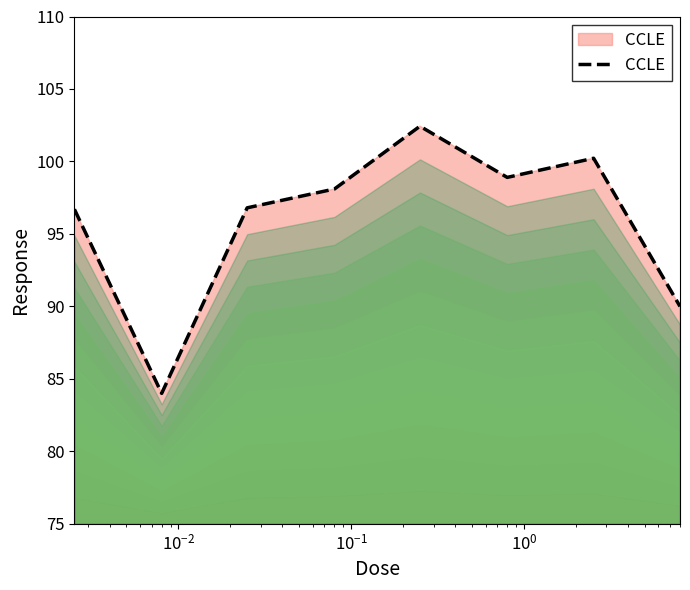

What is the difference between the maximum and second lowest values?

12.4